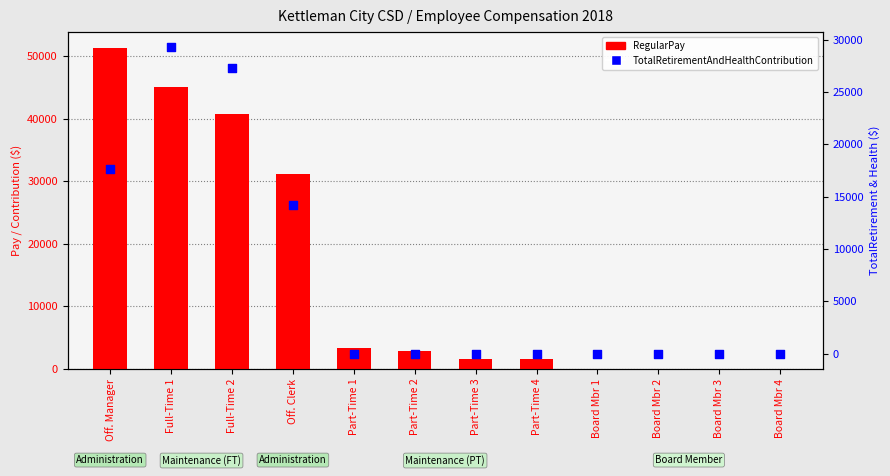

Which series has the largest Y range (max minus min)?

RegularPay